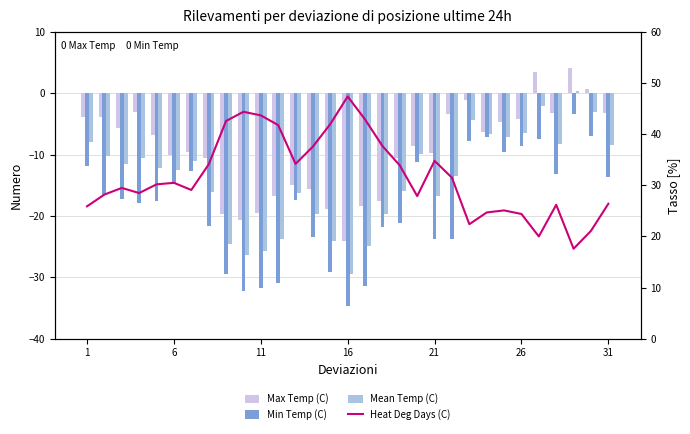

What is the total value across all series at 26?

5.3